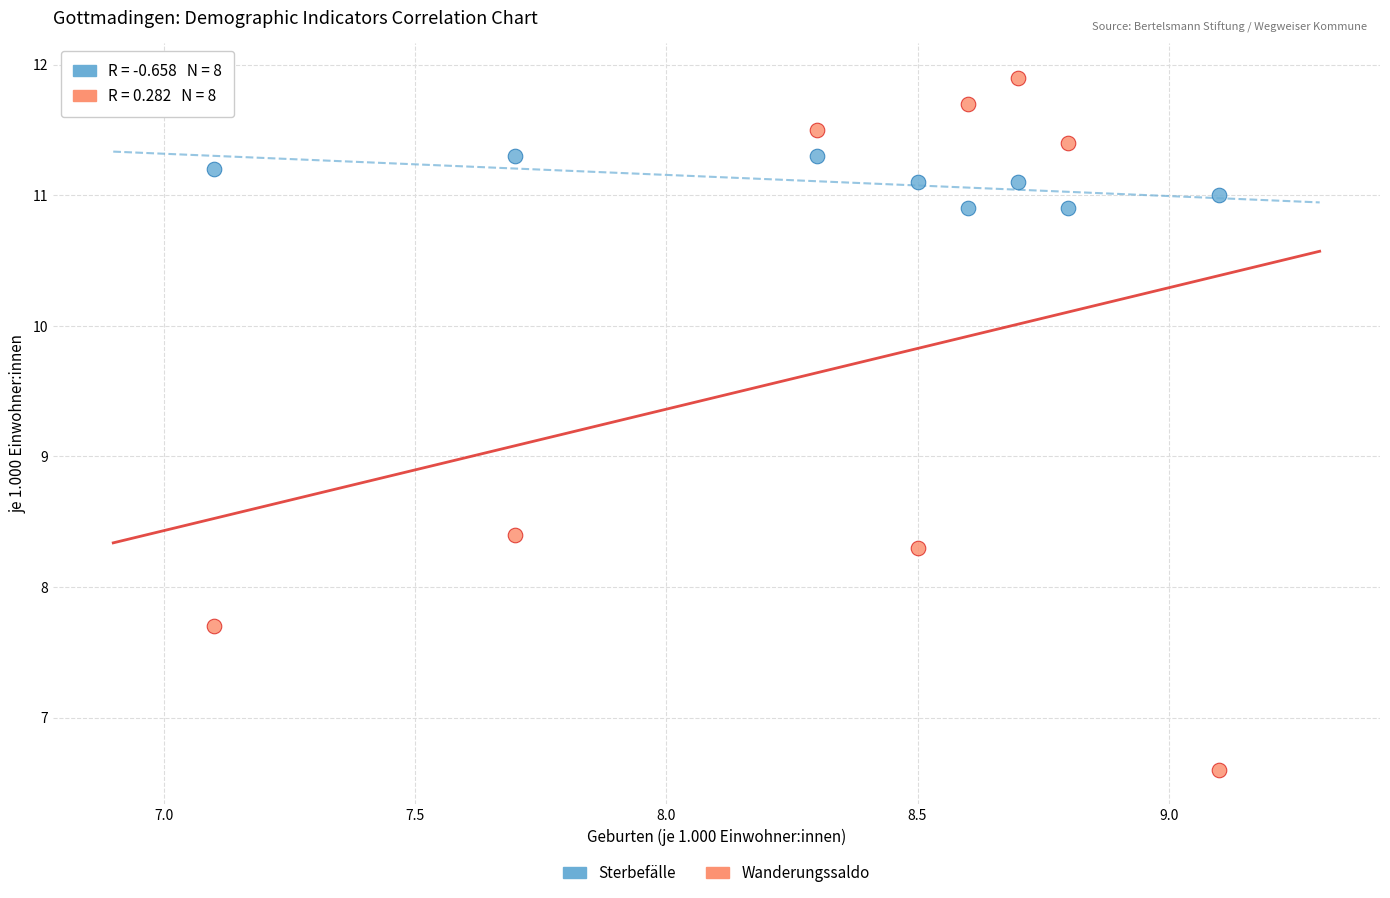

What are all the series names shown in the legend?

Sterbefälle, Wanderungssaldo